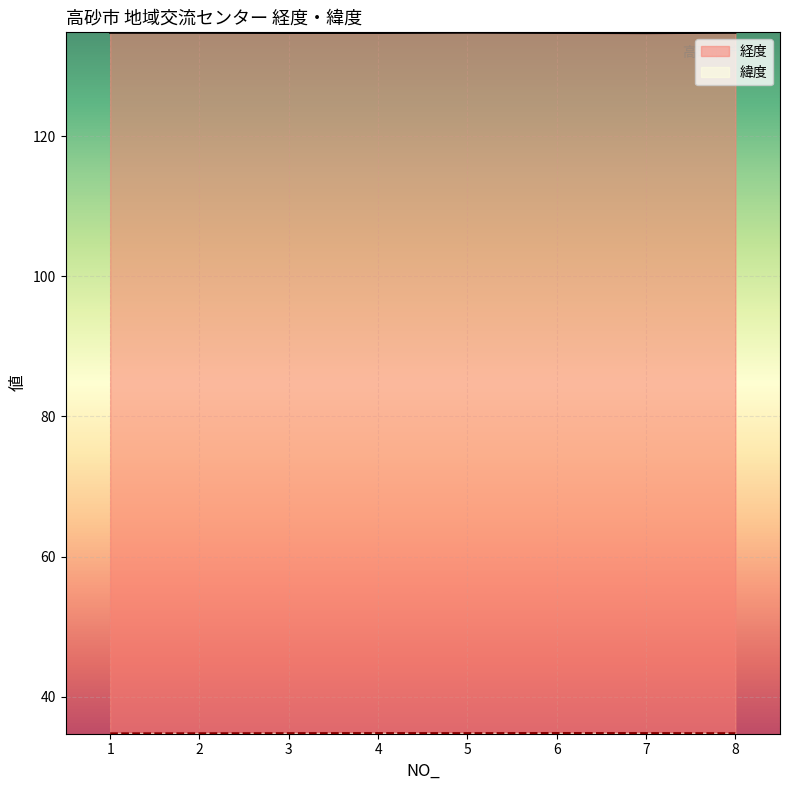

What is the sum of all 経度 values?

1078.3